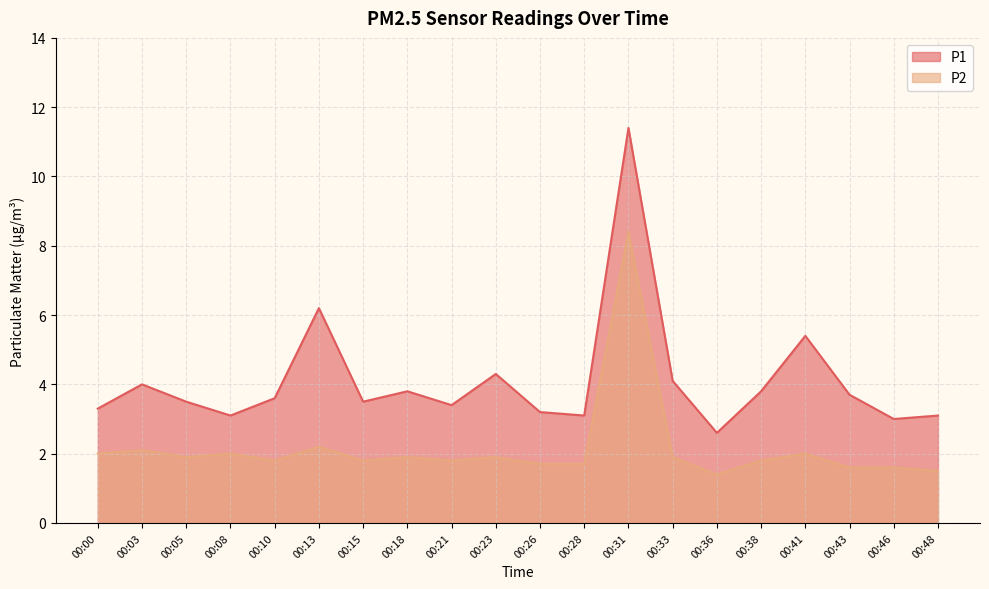

List the series in order of their overall mean, highest first.

P1, P2